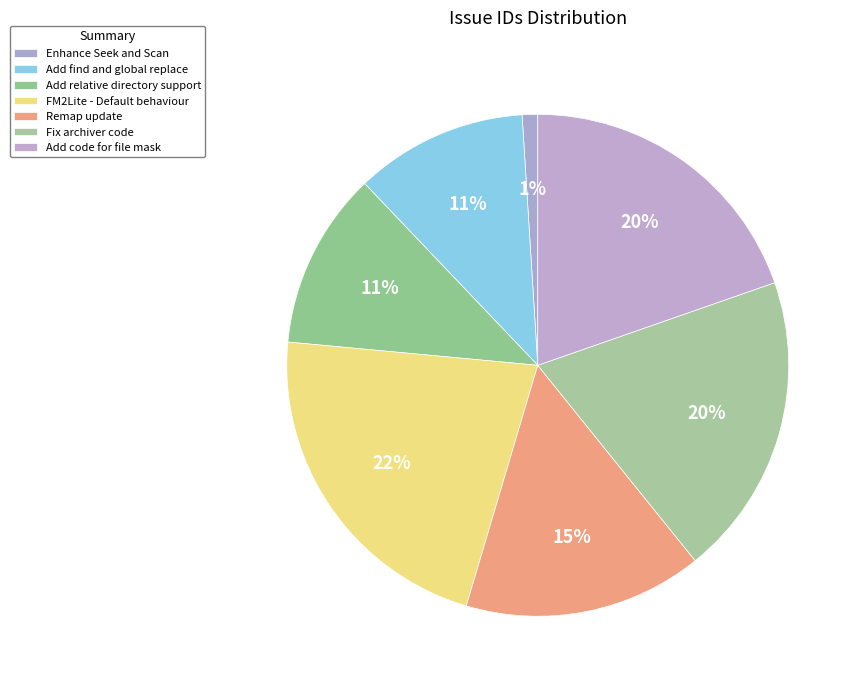

Which has a higher value, Add code for file mask or FM2Lite - Default behaviour?

FM2Lite - Default behaviour